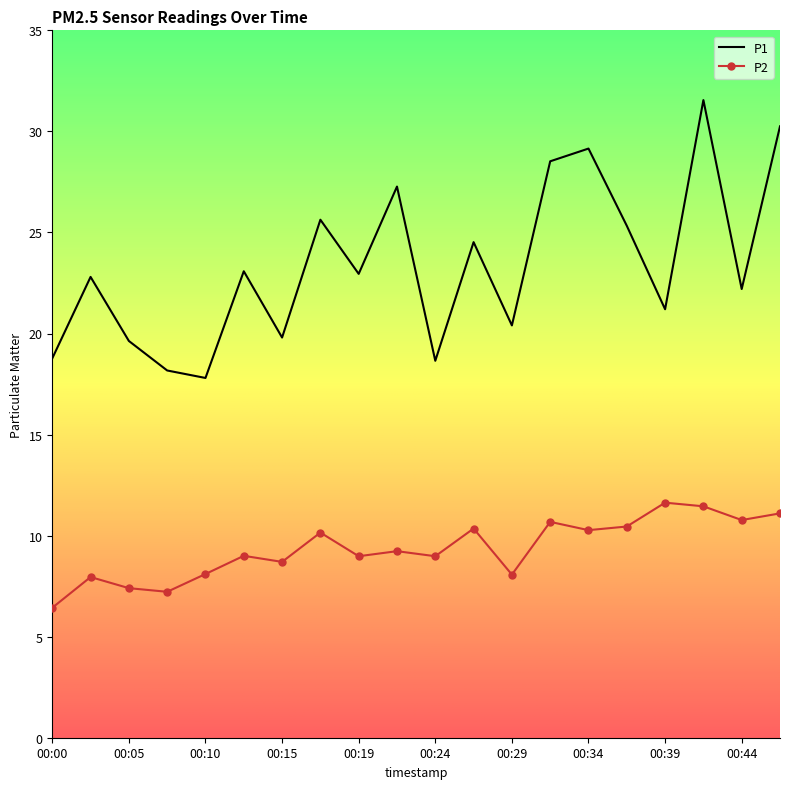

What are all the series names shown in the legend?

P1, P2